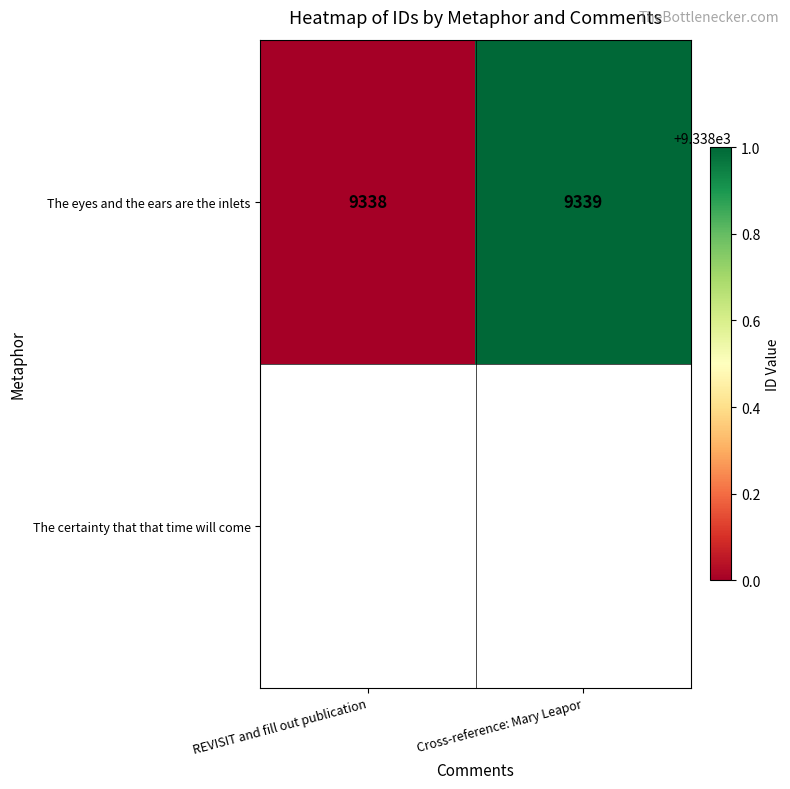

Count the values in the range 9338 to 9339.

2